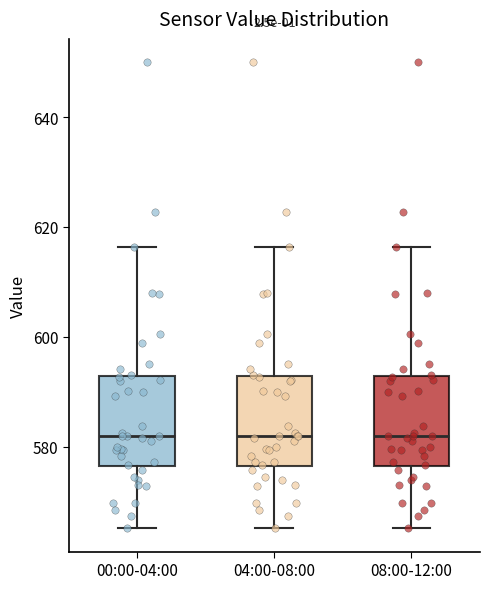

Reading left to right, read every box against the y-axis: the position of its median line, the range the box covers, and the ends of its whiskers. The values are not printed on the chart, so give them approximately, as read against the axis.

00:00-04:00: median 582, box 576 to 592, whiskers 566 to 616
04:00-08:00: median 582, box 576 to 592, whiskers 566 to 616
08:00-12:00: median 582, box 576 to 592, whiskers 566 to 616